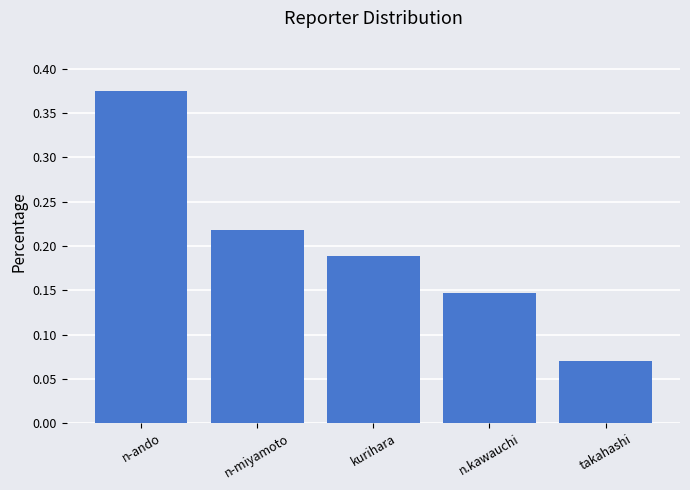

What is the sum of all values?

1.0